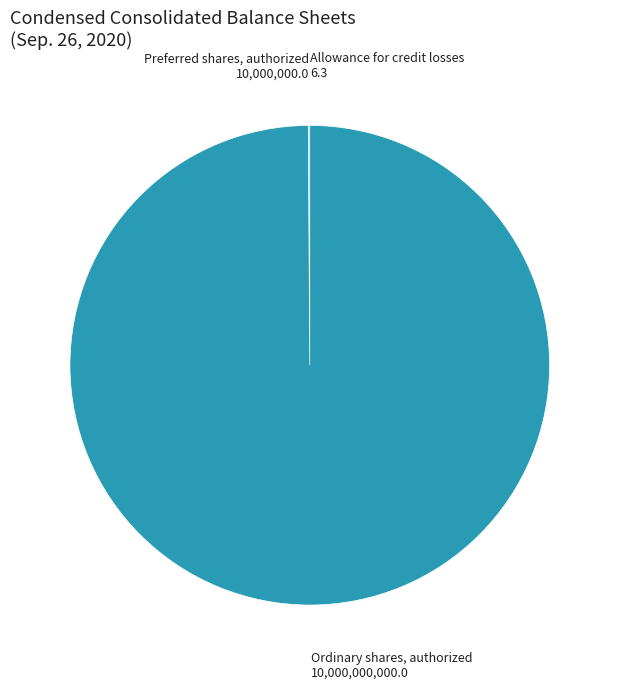

Is it true that Ordinary shares, authorized is 92% of the pie?

False